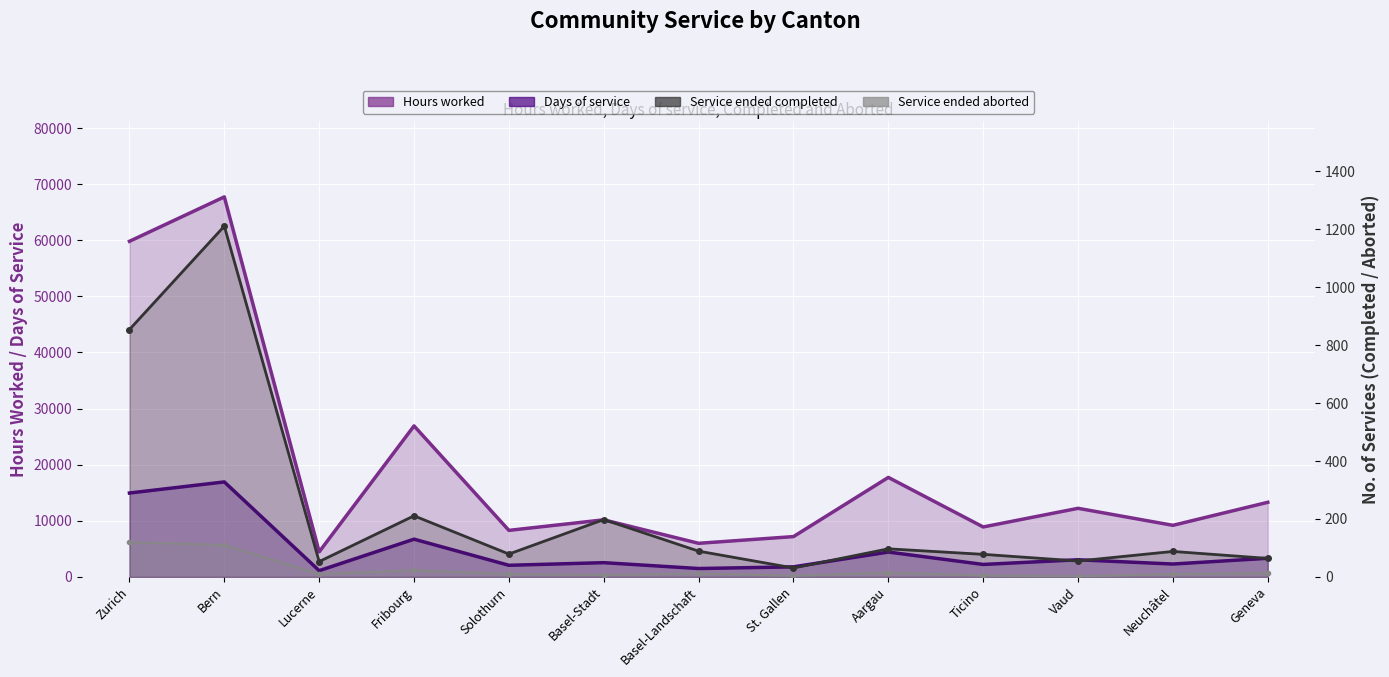

What is the sum of the Days of service values at Fribourg and Zurich?

21683